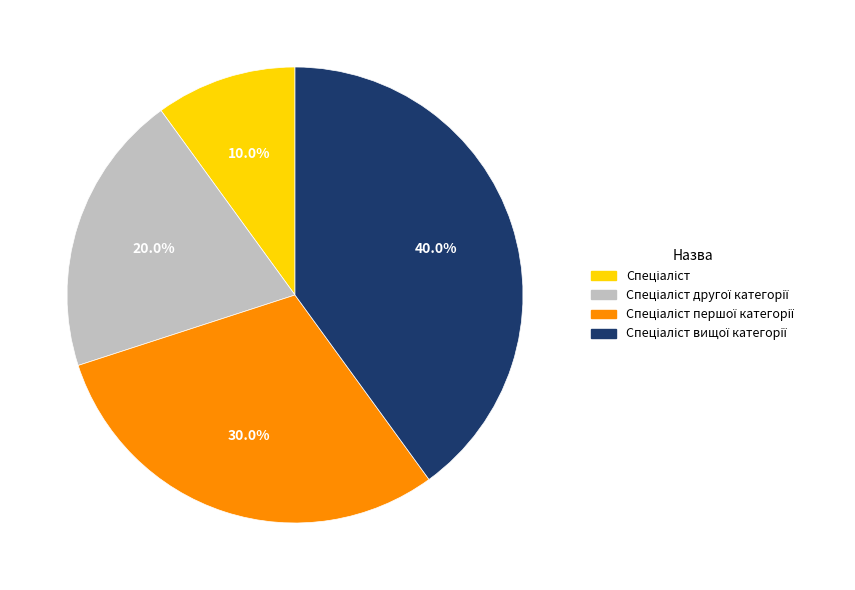

Is there any slice that represents more than half of the pie?

No